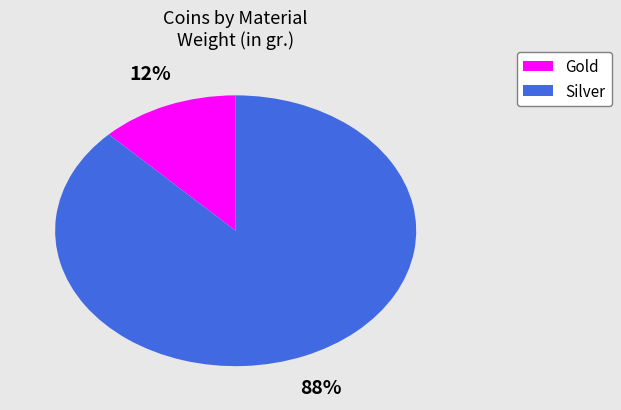

Is there any slice that represents more than half of the pie?

Yes